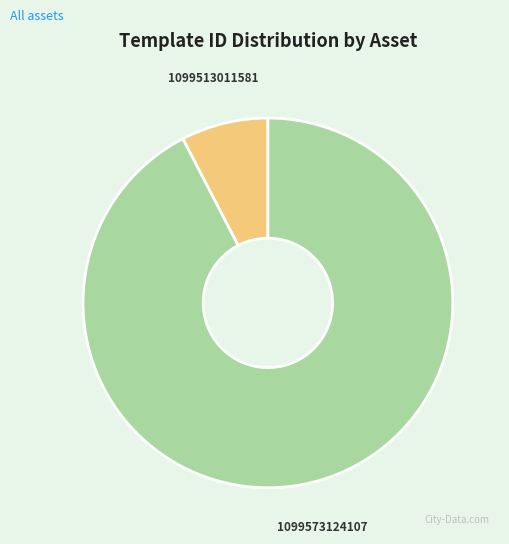

How many segments does this pie chart have?

2